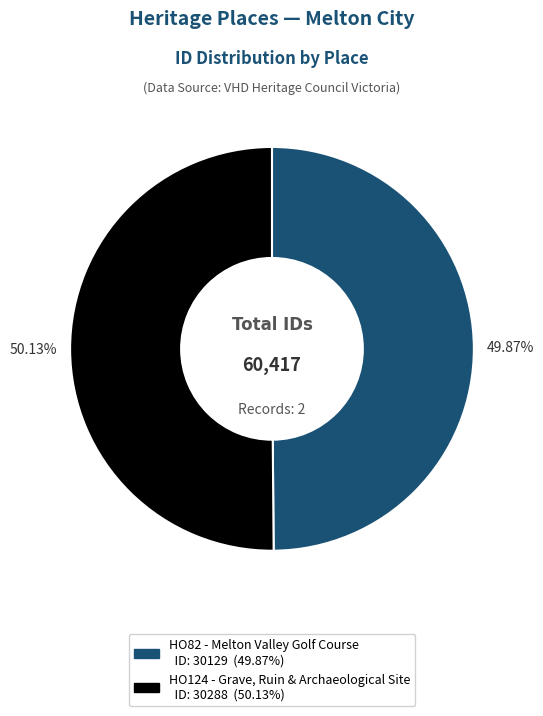

Is it true that HO124 - Grave, Ruin & Archaeological Site is 37% of the pie?

False